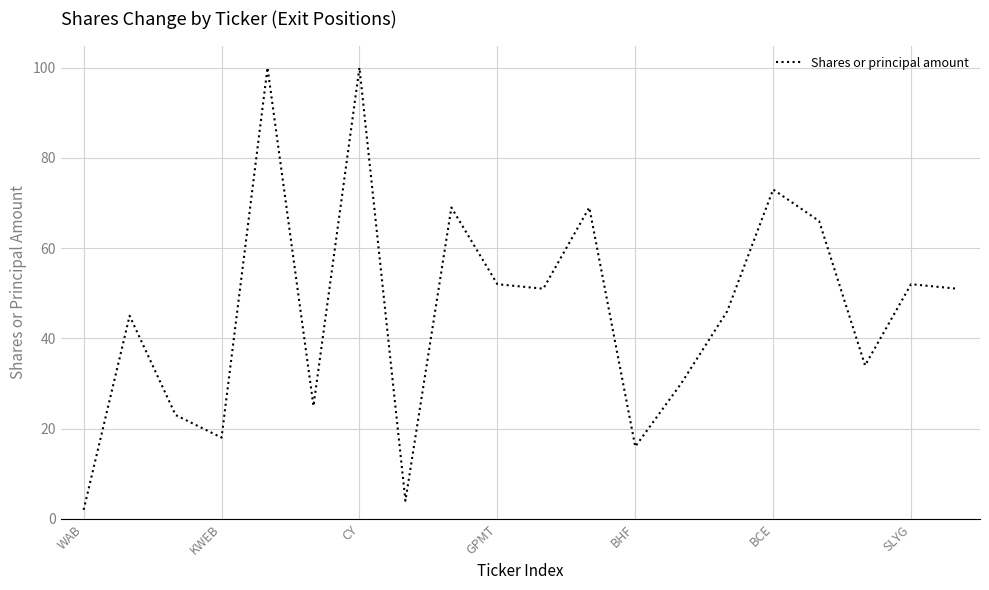

What is the difference between the maximum and minimum values?

98